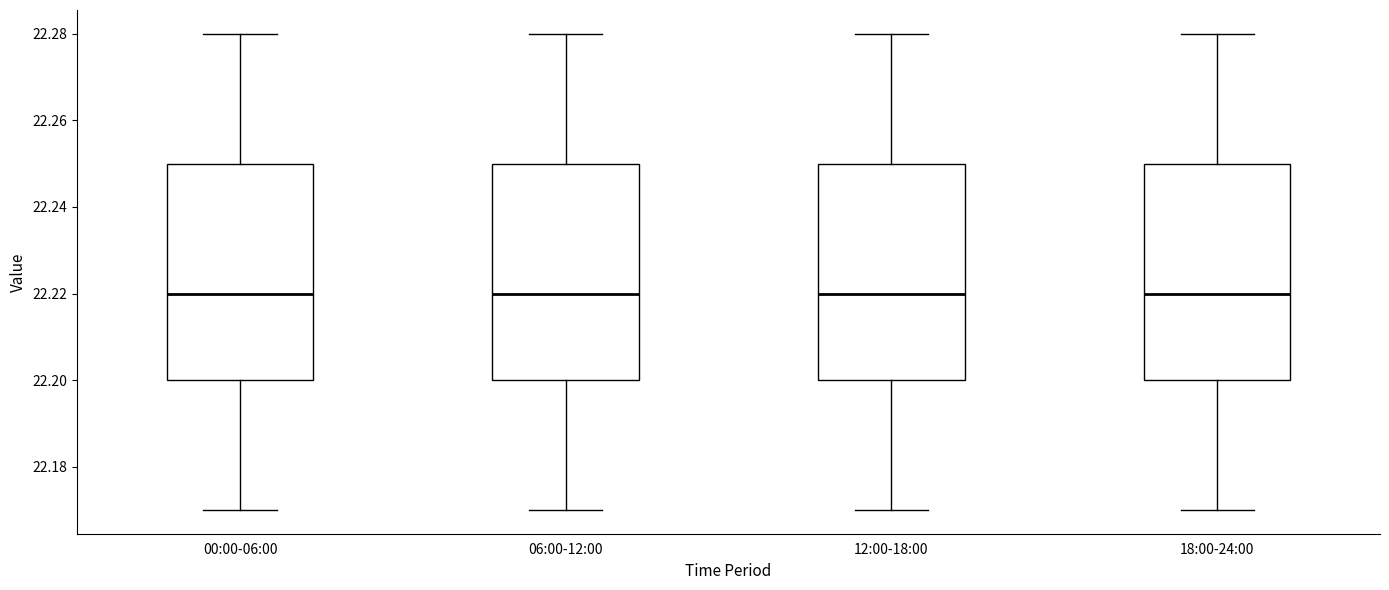

Reading left to right, transcribe this box plot: for each box, give where its median line is, the range the box spans, and where its two whiskers end, as read against the y-axis. The values are not printed on the chart, so give them approximately, as read against the axis.

00:00-06:00: median 22.22, box 22.20 to 22.25, whiskers 22.17 to 22.28
06:00-12:00: median 22.22, box 22.20 to 22.25, whiskers 22.17 to 22.28
12:00-18:00: median 22.22, box 22.20 to 22.25, whiskers 22.17 to 22.28
18:00-24:00: median 22.22, box 22.20 to 22.25, whiskers 22.17 to 22.28